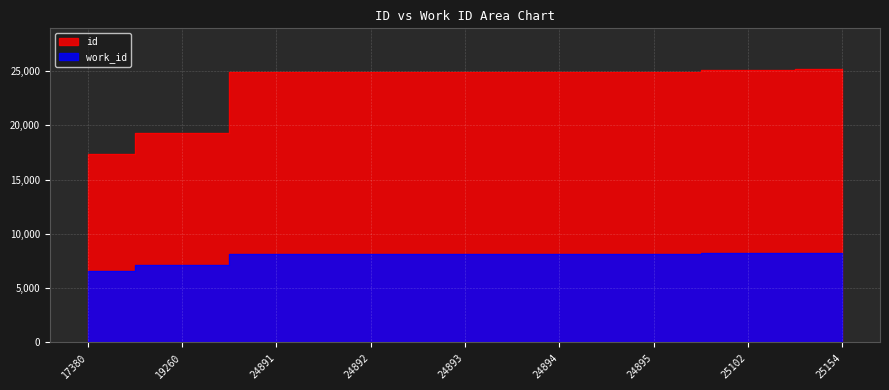

Which has a higher value, 24893 or 24894?

24893